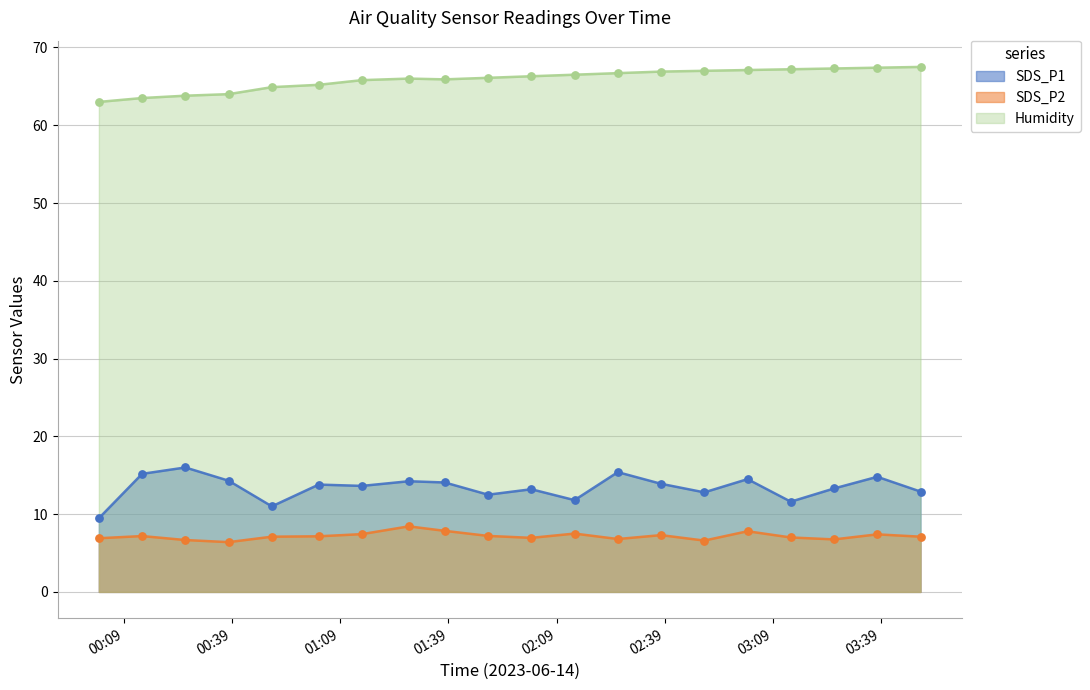

What are all the series names shown in the legend?

SDS_P1, SDS_P2, Humidity